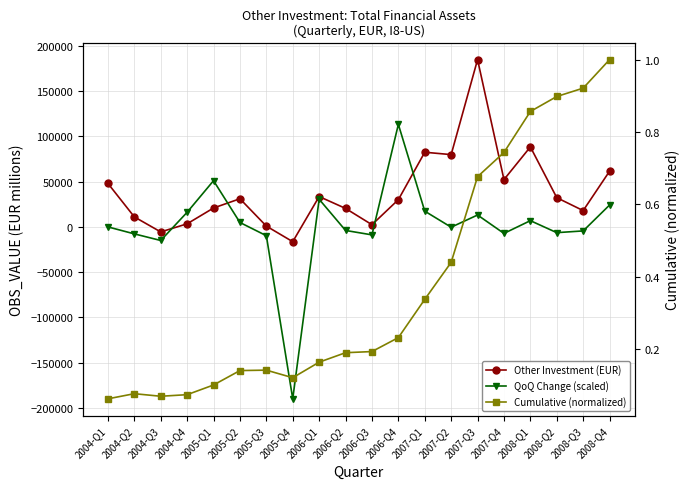

How many distinct data groups are displayed?

3